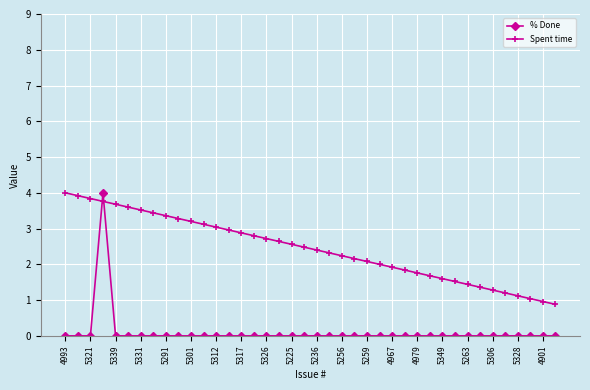

Which series has the largest range (max minus min)?

% Done